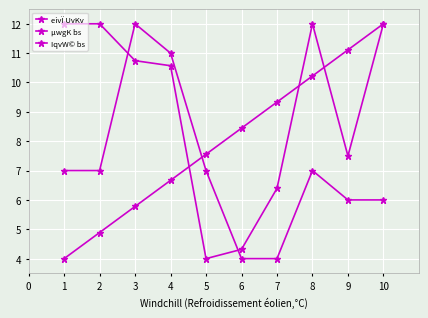

Between which two adjacent categories do µwgK bs and eivÏ UvKv first intersect?

3 and 4